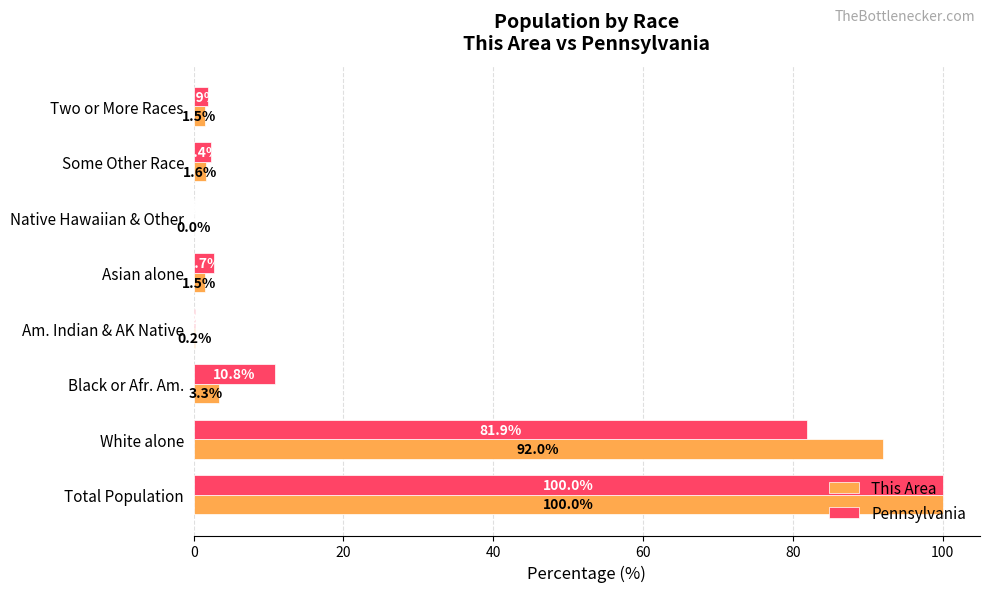

Where is This Area nearest to the value 50?

White alone